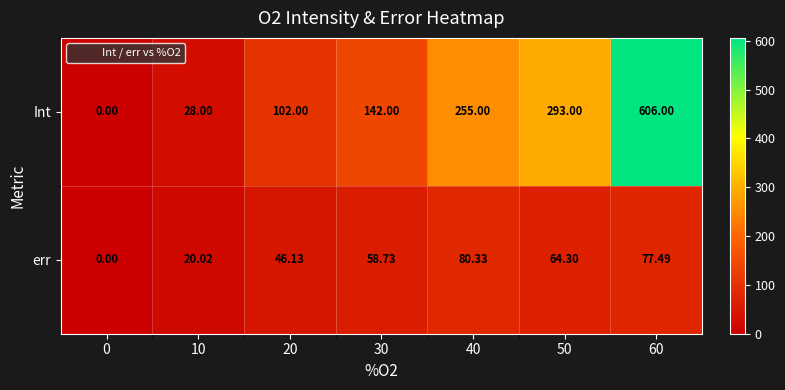

Between 0 and 10, which series saw the biggest shift?

Int